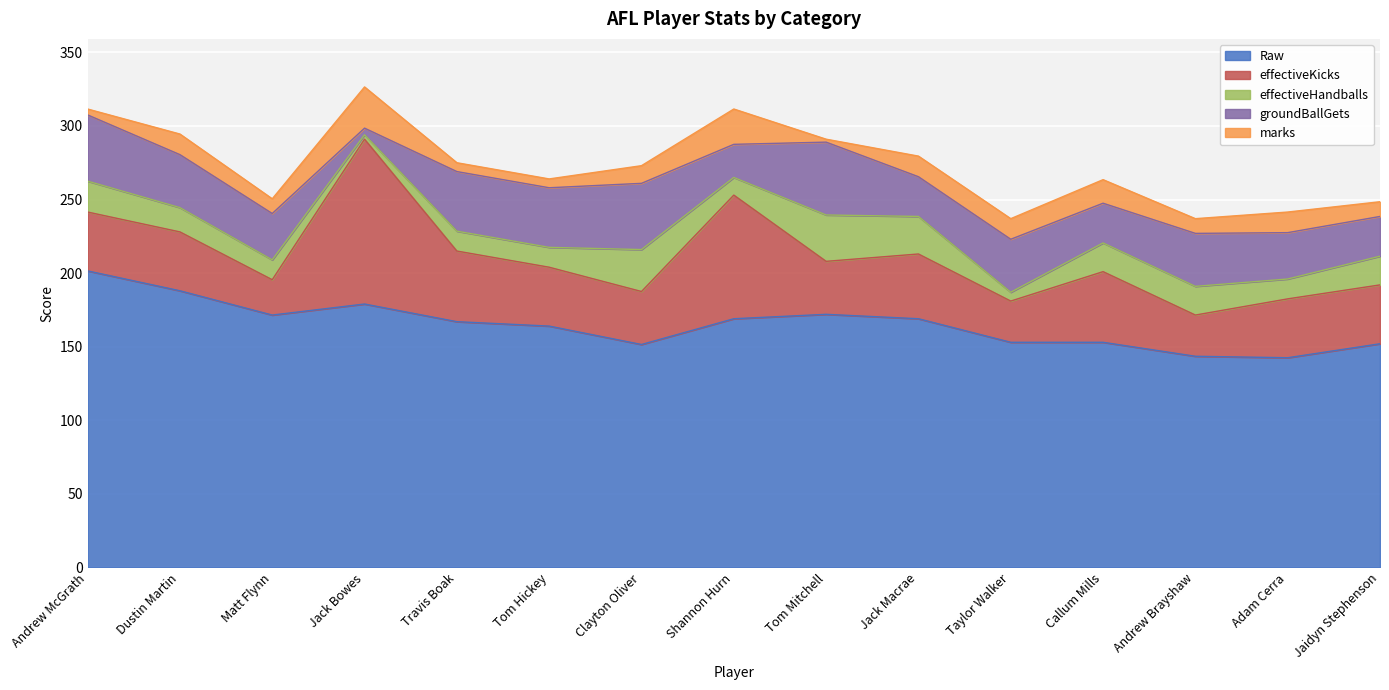

Rank the series by their maximum value, from highest to lowest.

Raw, effectiveKicks, groundBallGets, effectiveHandballs, marks